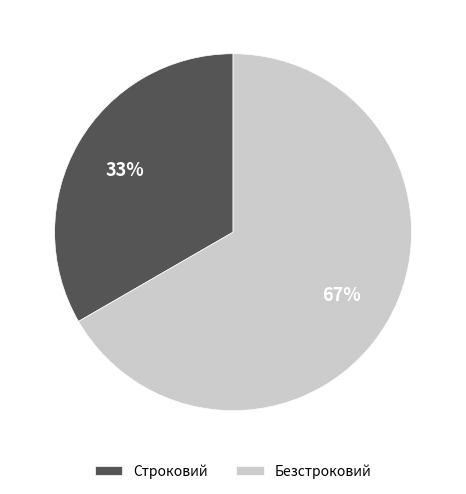

What is the ratio of the value at Безстроковий to the value at Строковий?

2.0